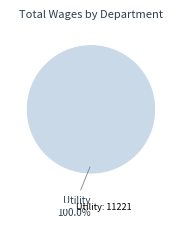

What is the majority slice?

Utility: 11221